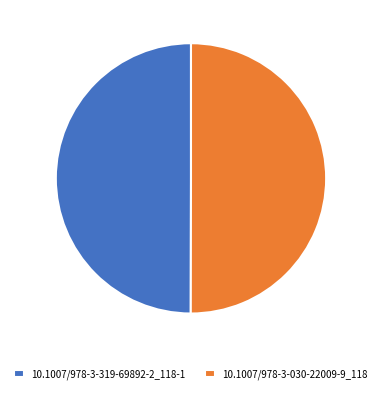

What is the ratio of the value at 10.1007/978-3-030-22009-9_118 to the value at 10.1007/978-3-319-69892-2_118-1?

1.0